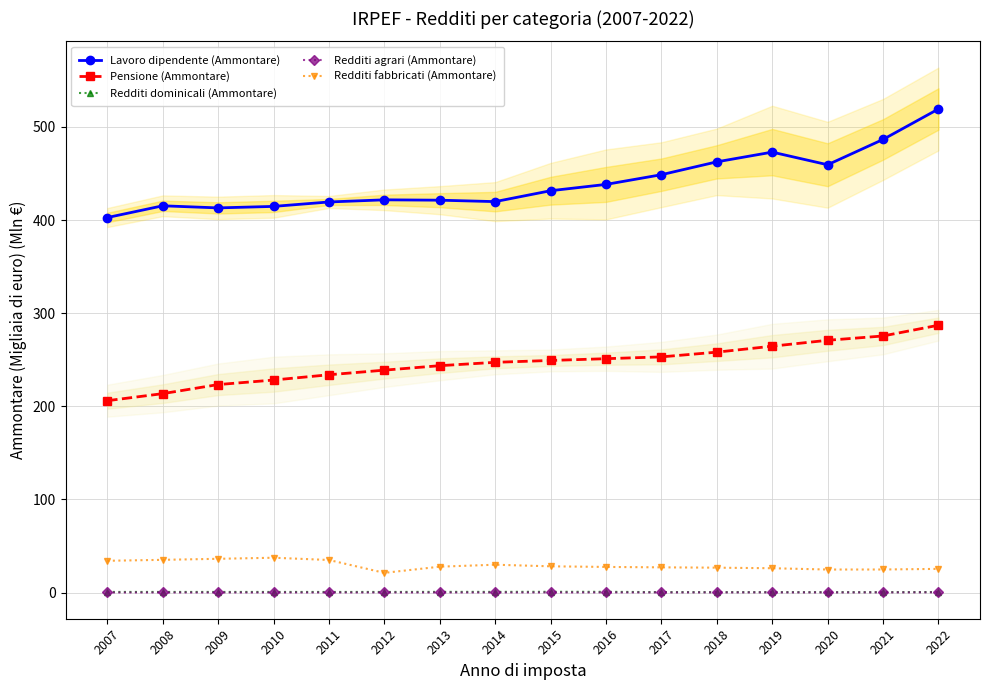

Which series has the largest total across all categories?

Lavoro dipendente (Ammontare)